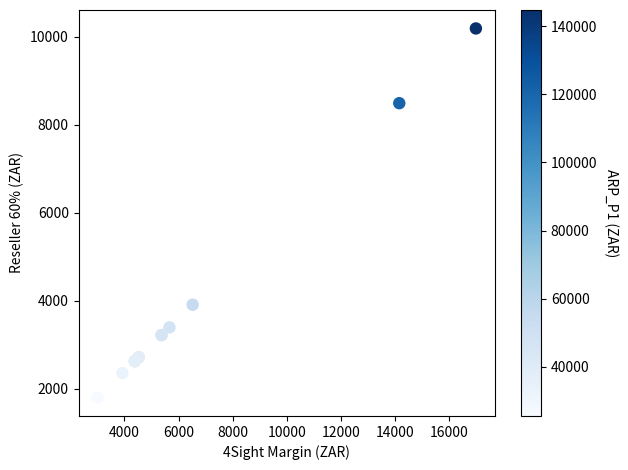

What Y value in the scatter plot is closest to 5996?

3911.5